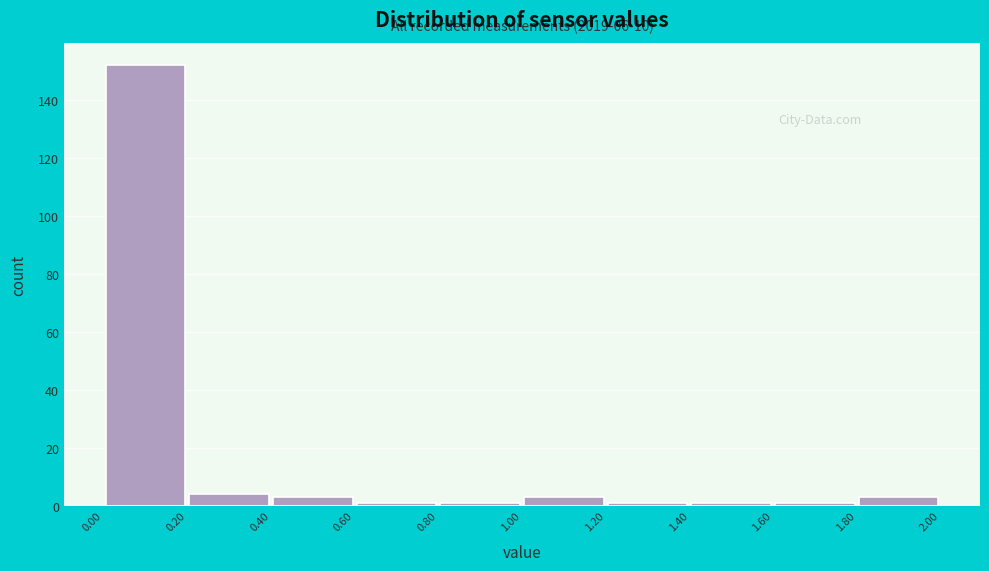

Which range on the x-axis has the tallest bar?

0.00 to 0.20